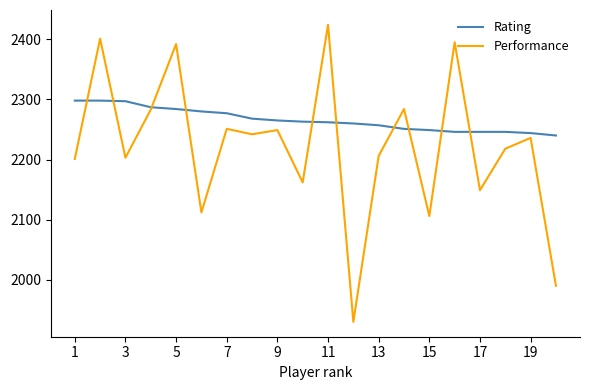

Rank the series by their average value, from lowest to highest.

Performance, Rating